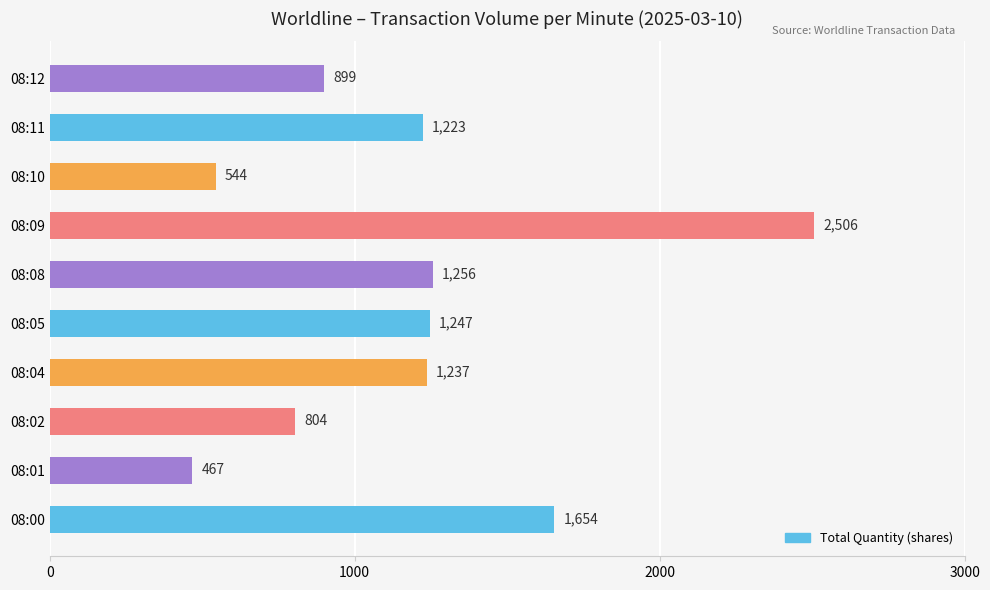

How many distinct data groups are displayed?

1